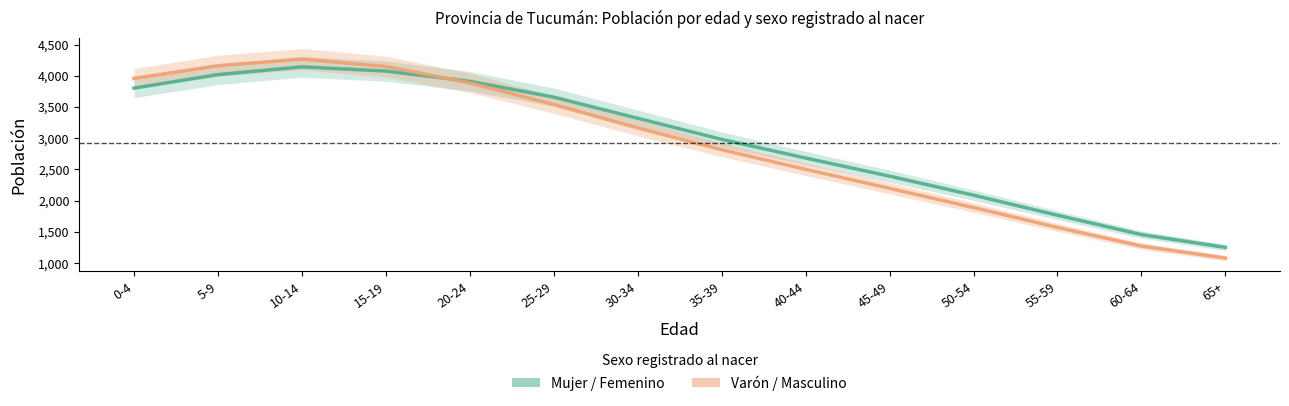

What is the label of the 5th point from the right?

45-49